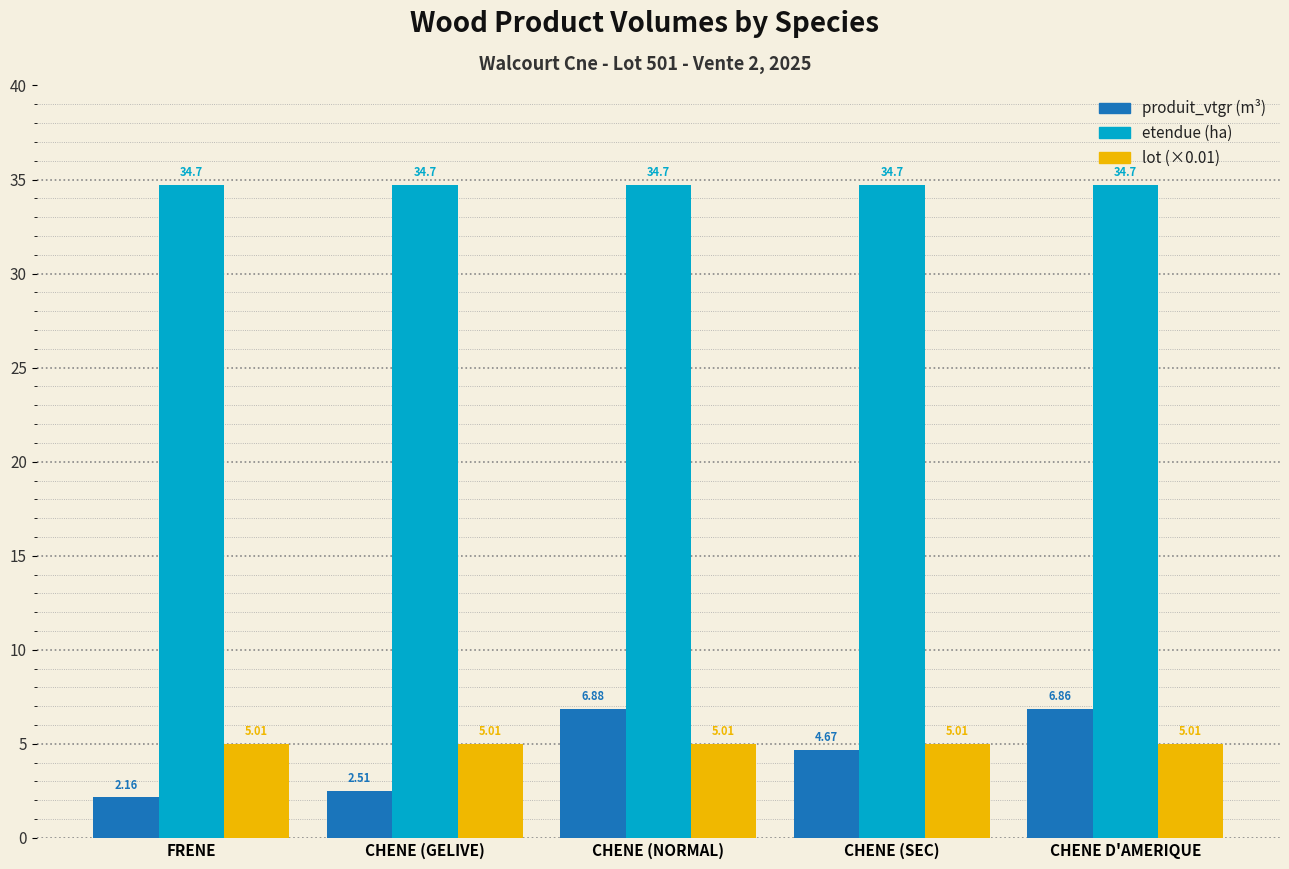

What is the spread (max minus min) of values at CHENE D'AMERIQUE?

29.7